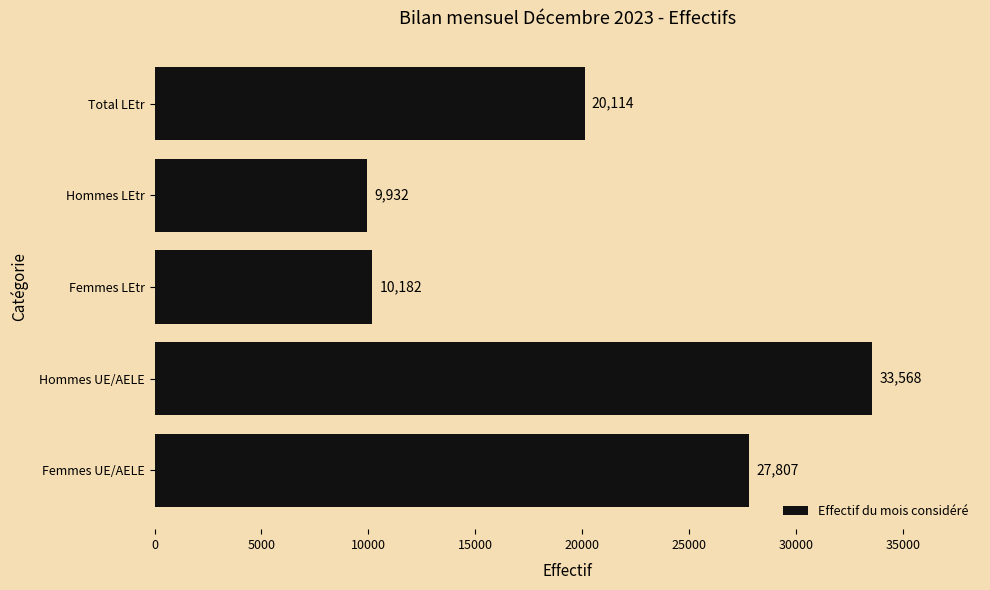

What is the maximum value shown in the chart?

33568